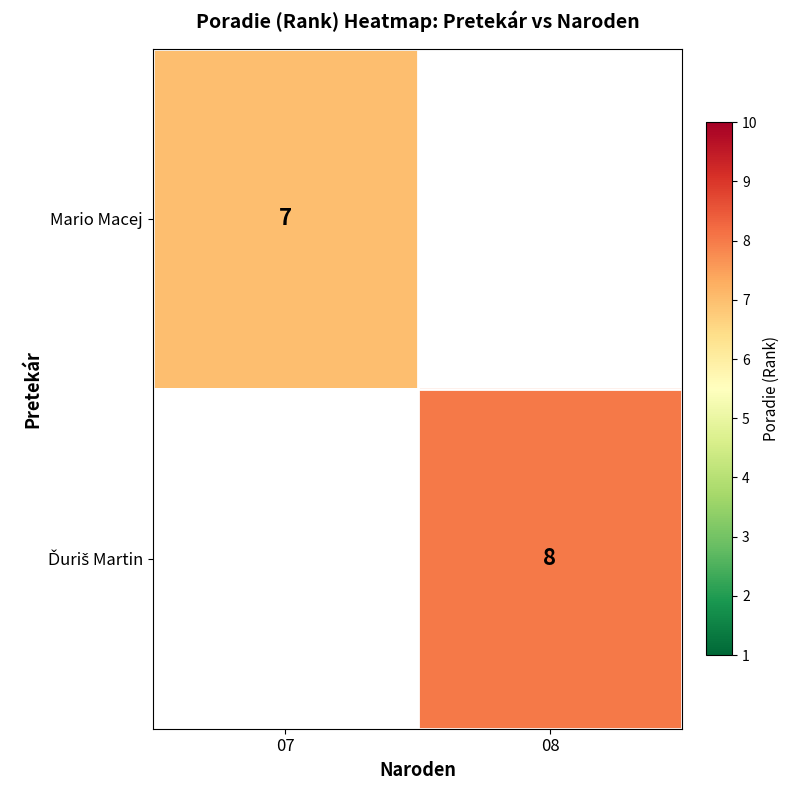

The value of Mario Macej at 07 is 7. True or false?

True